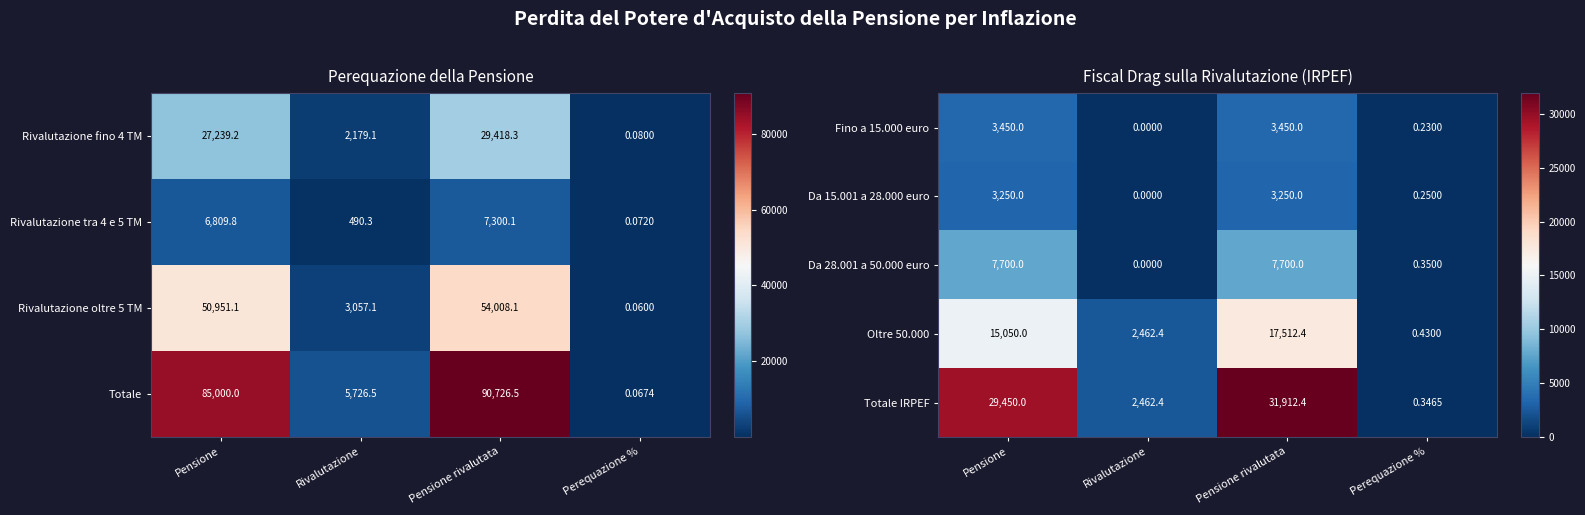

List the labels in order of Oltre 50.000 value, smallest first.

Perequazione %, Rivalutazione, Pensione, Pensione rivalutata